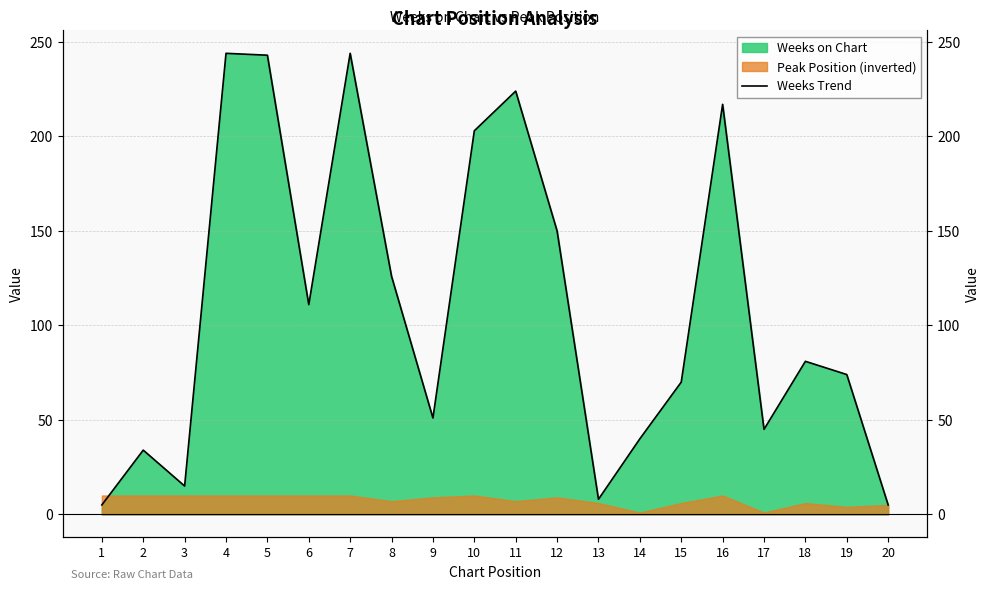

True or false: there are more than 1 points higher than both neighbors.

True